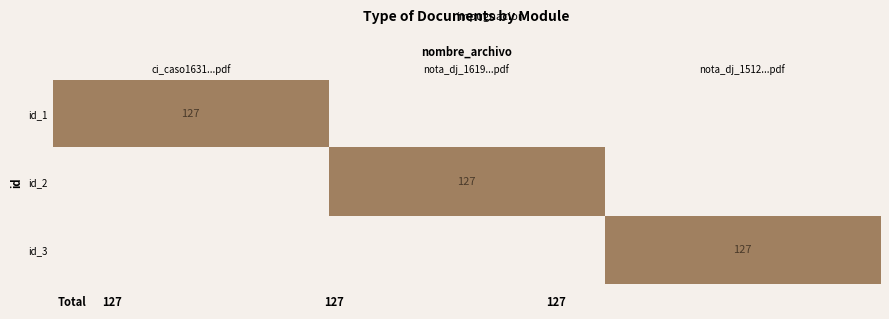

True or false: id_2 has a value of 127 at nota_dj_1619...pdf.

True